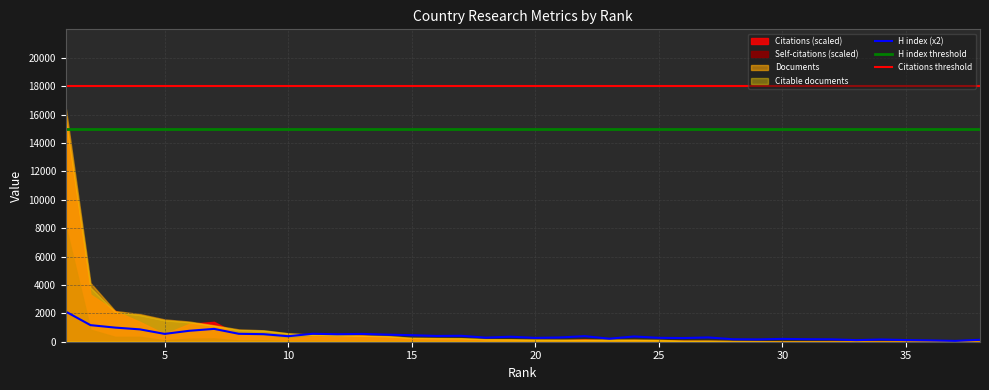

True or false: Citations threshold has a value of 27728 at 25.

False